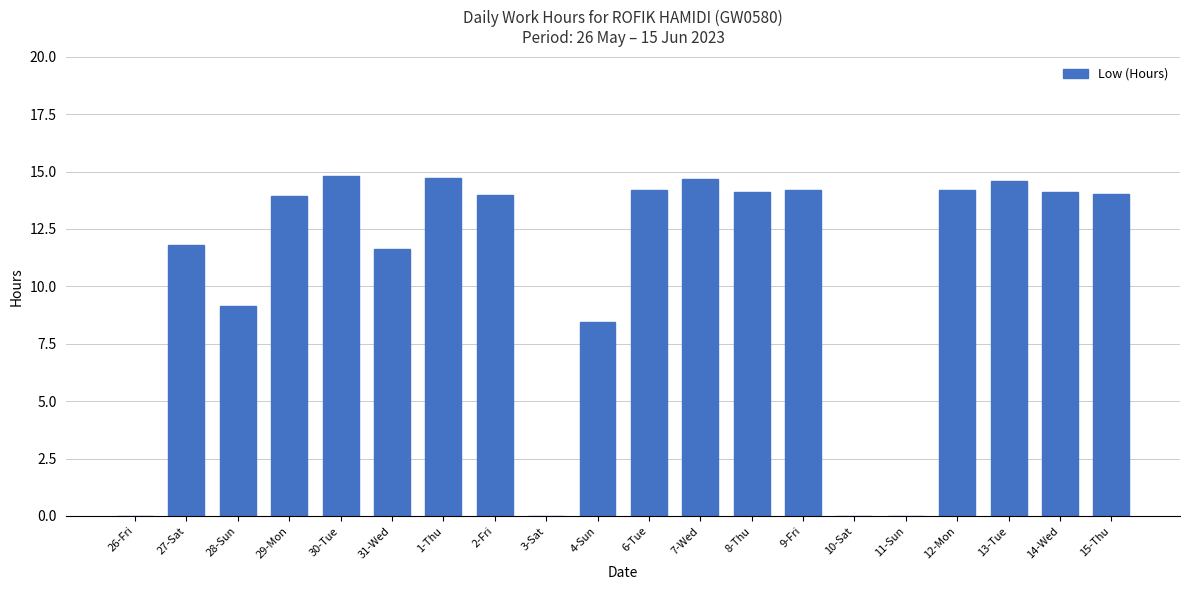

The value at 1-Thu is 23.9. True or false?

False